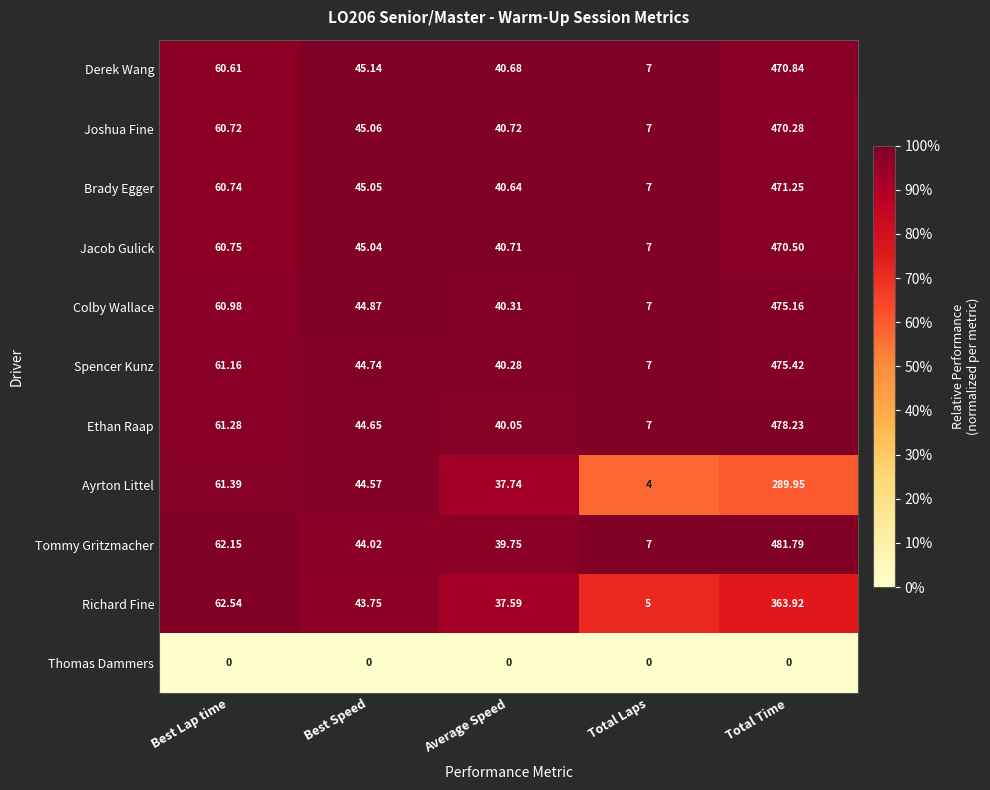

At Best Lap time, list the series in order from largest to smallest.

Richard Fine, Tommy Gritzmacher, Ayrton Littel, Ethan Raap, Spencer Kunz, Colby Wallace, Jacob Gulick, Brady Egger, Joshua Fine, Derek Wang, Thomas Dammers